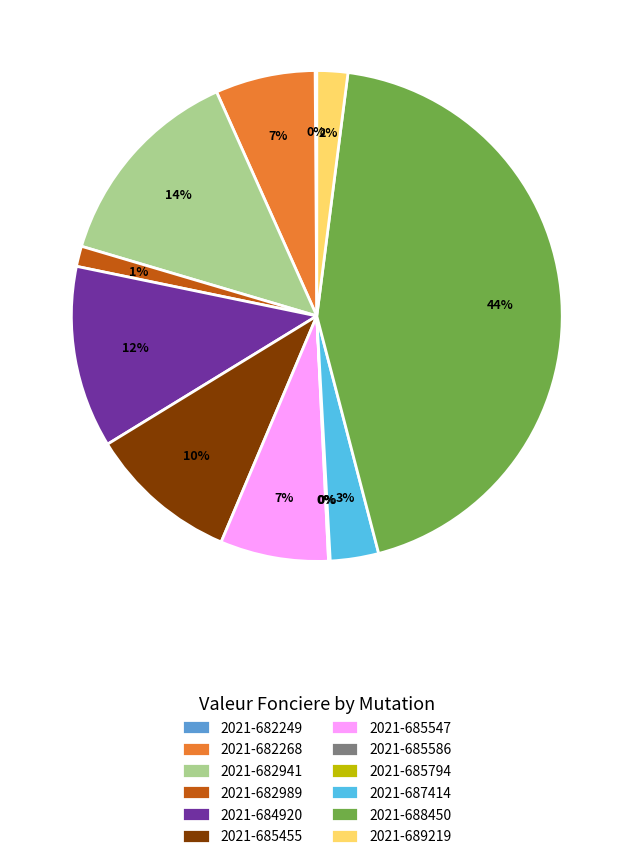

What is the largest slice in the pie chart?

2021-688450